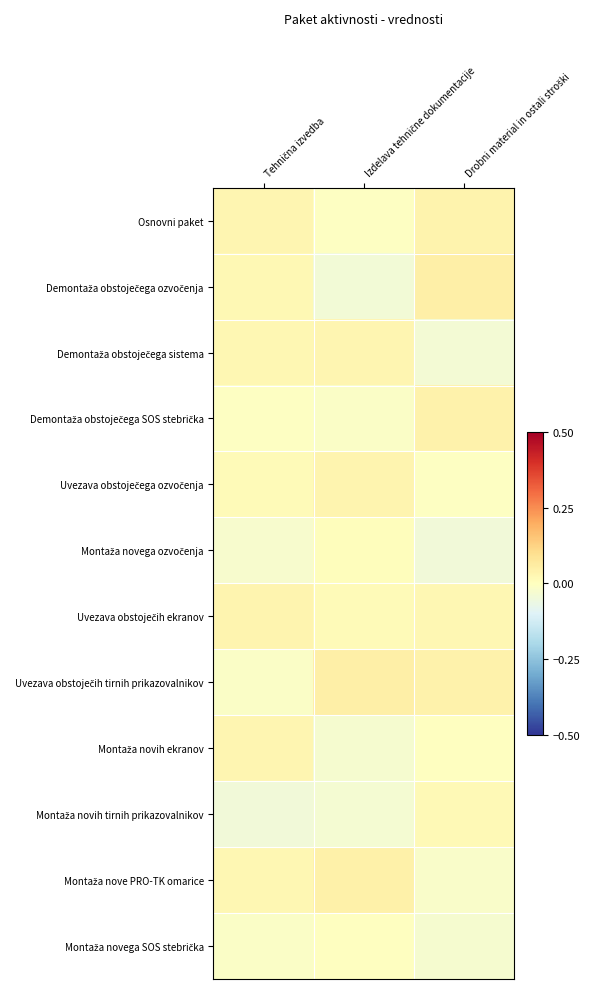

At how many categories does at least one series exceed 0?

3